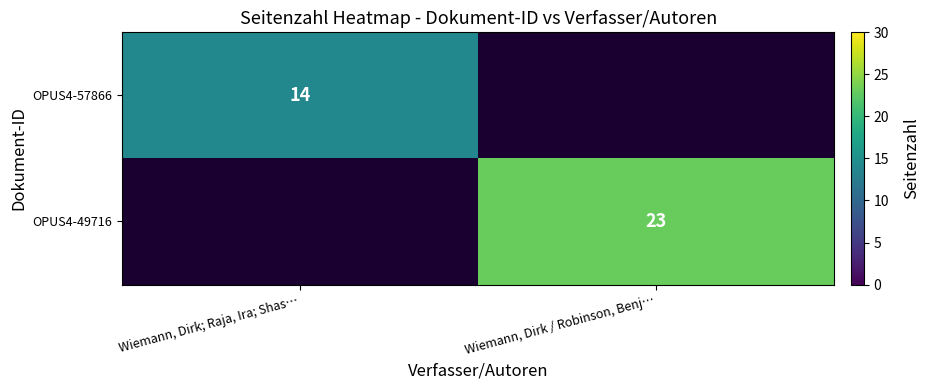

At how many categories does at least one series exceed 21?

1